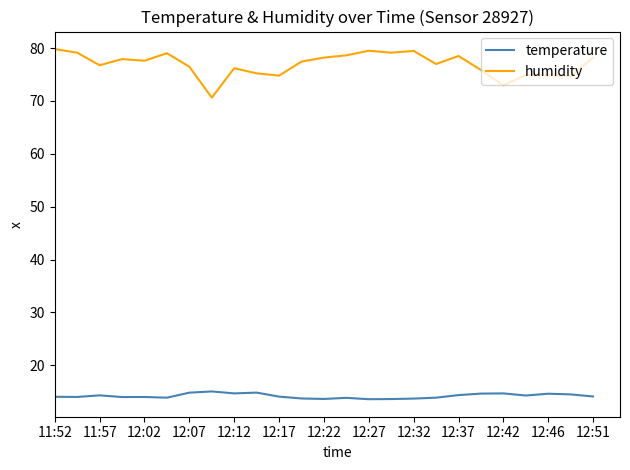

Which series has the widest spread of values?

humidity